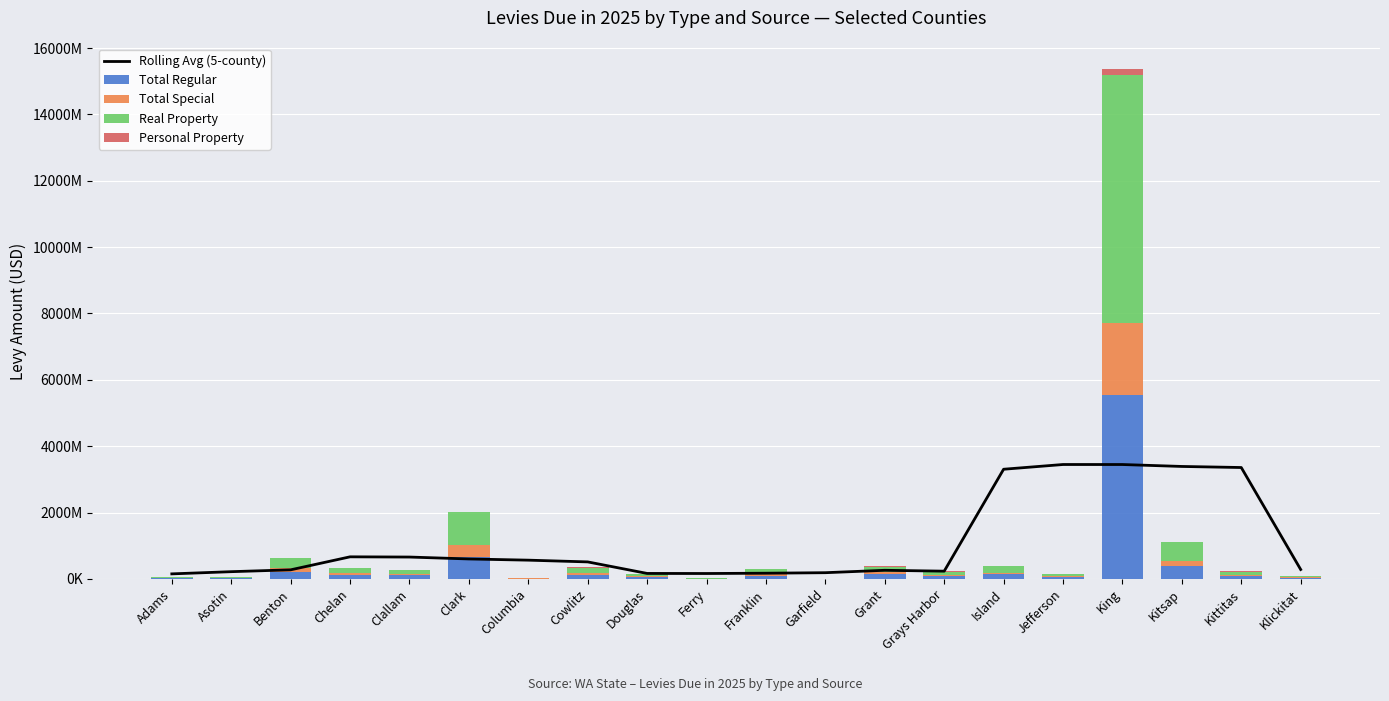

What is the sum of the Total Regular values at Adams and Grant?

174797551.0